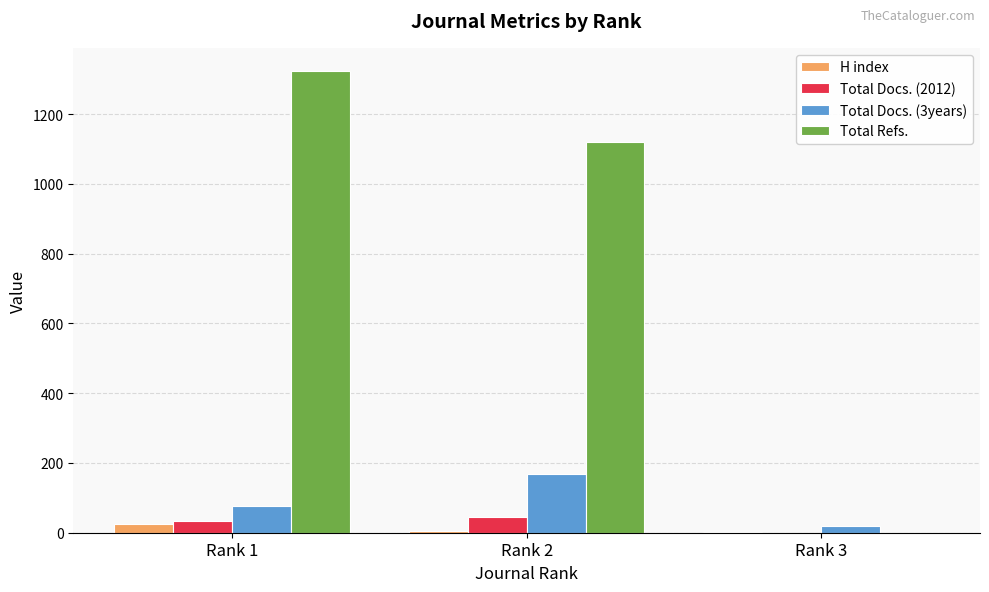

Which series has the largest total across all categories?

Total Refs.